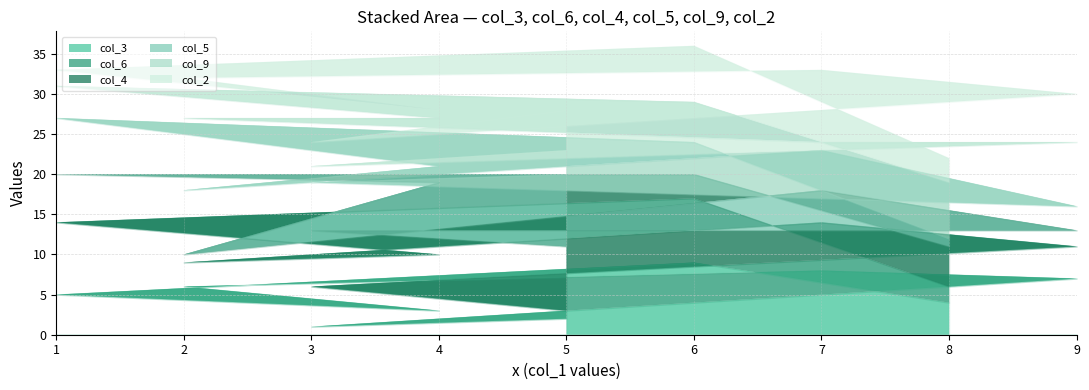

True or false: col_5 has a value of 5 at 7.

True